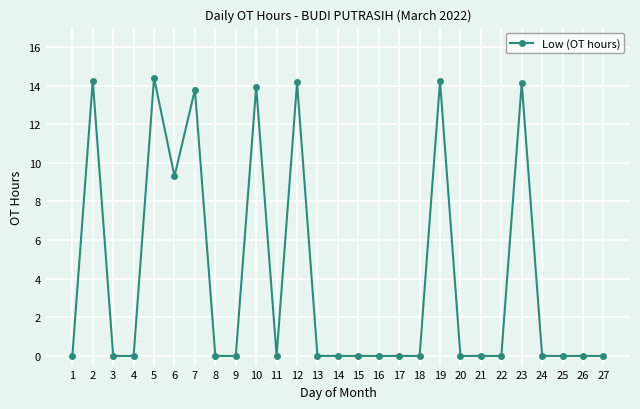

Is it true that the value at 26 is 0.0?

True